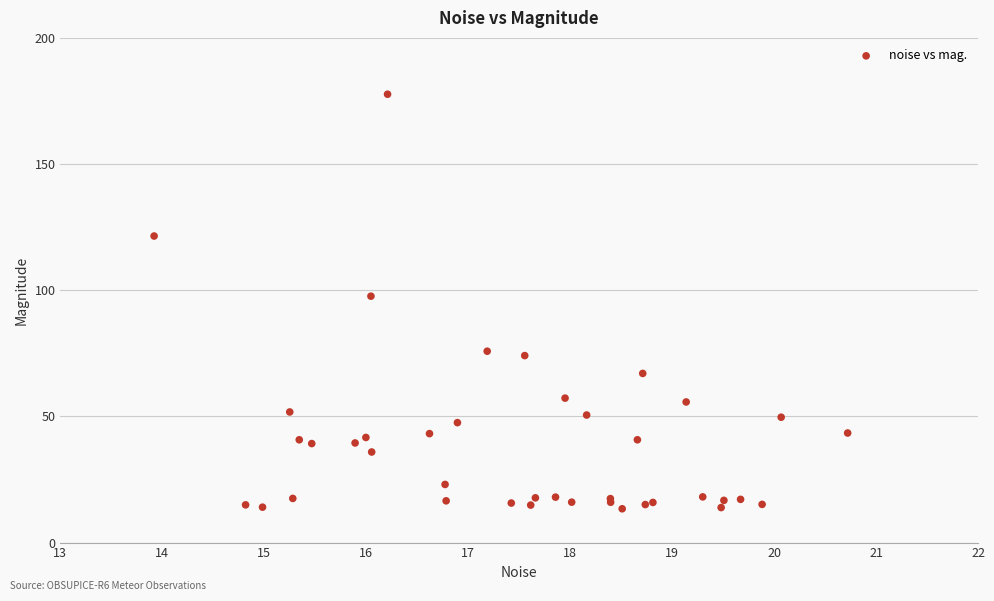

What Y value in the scatter plot is closest to 95?

97.6